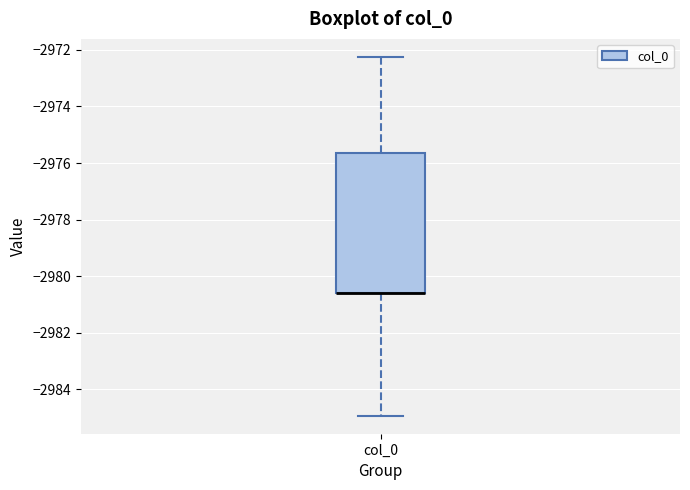

Read this box plot against the y-axis: the position of the median line, the range covered by the box, and the ends of both whiskers. The values are not printed on the chart, so give them approximately, as read against the axis.

median -2980.6 (drawn on the box's lower edge), box -2980.6 to -2975.6, whiskers -2985.0 to -2972.2